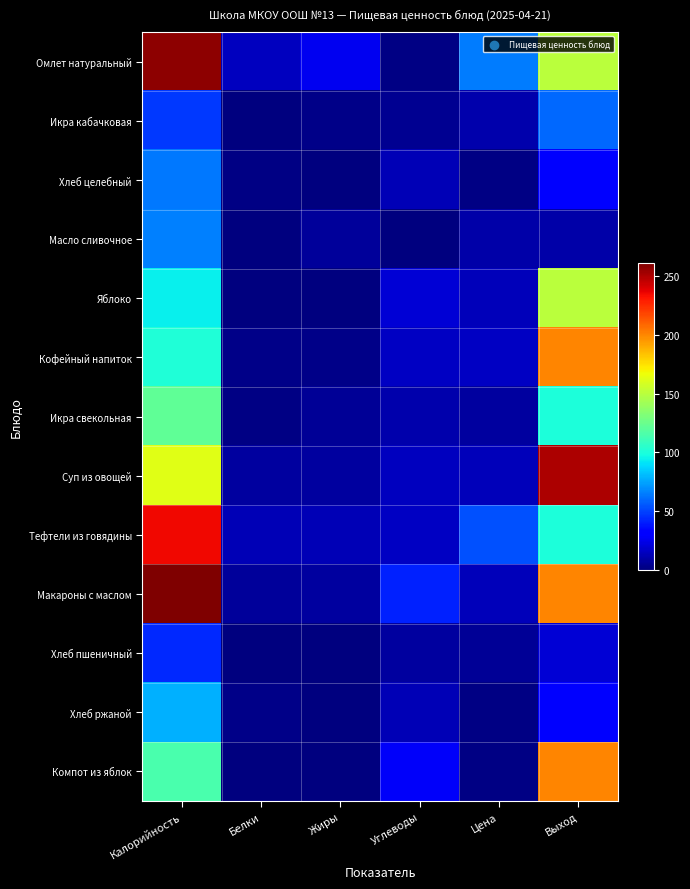

Rank the series at Выход from lowest to highest value.

Масло сливочное, Хлеб пшеничный, Хлеб целебный, Хлеб ржаной, Икра кабачковая, Икра свекольная, Тефтели из говядины, Омлет натуральный, Яблоко, Кофейный напиток, Макароны с маслом, Компот из яблок, Суп из овощей